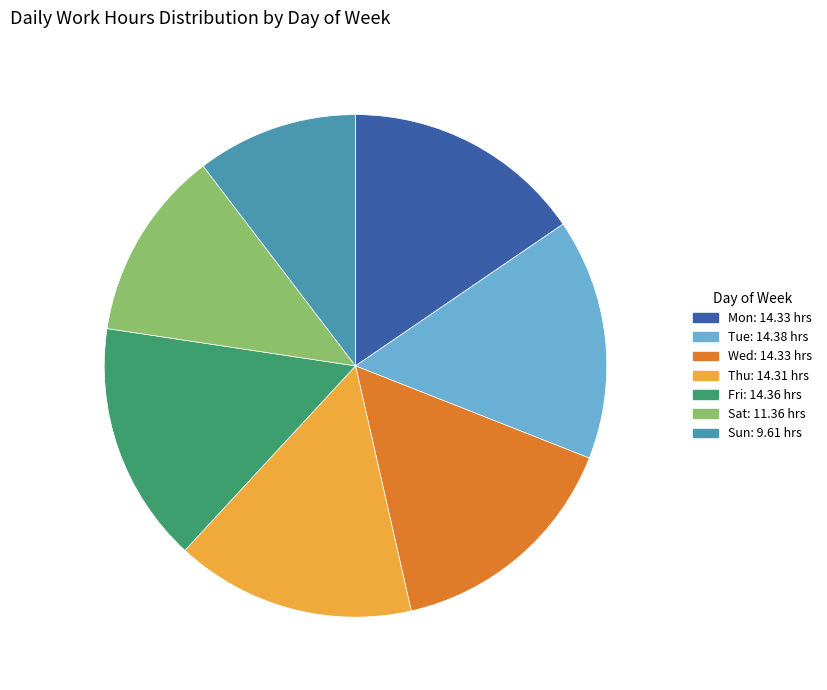

Count the number of slices in the pie.

7